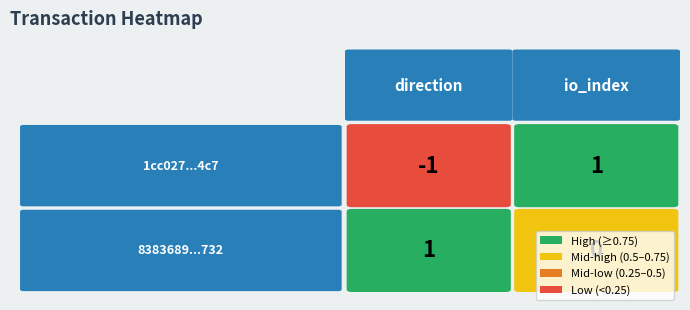

True or false: 1cc027122bf9ca2af1d76bda49ec46c8bccd4c7 has a value of -1 at -1.

True